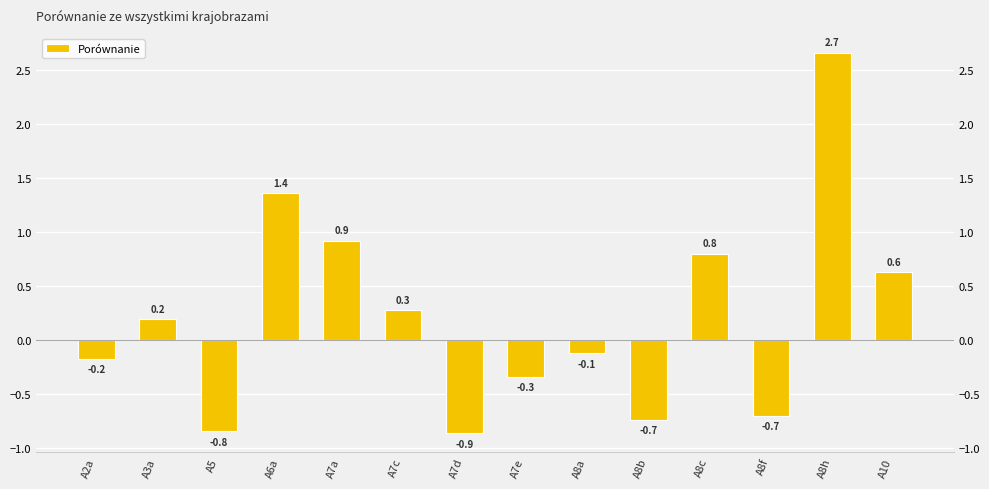

Rank the categories by value from highest to lowest.

A8h, A6a, A7a, A8c, A10, A7c, A3a, A8a, A2a, A7e, A8f, A8b, A5, A7d